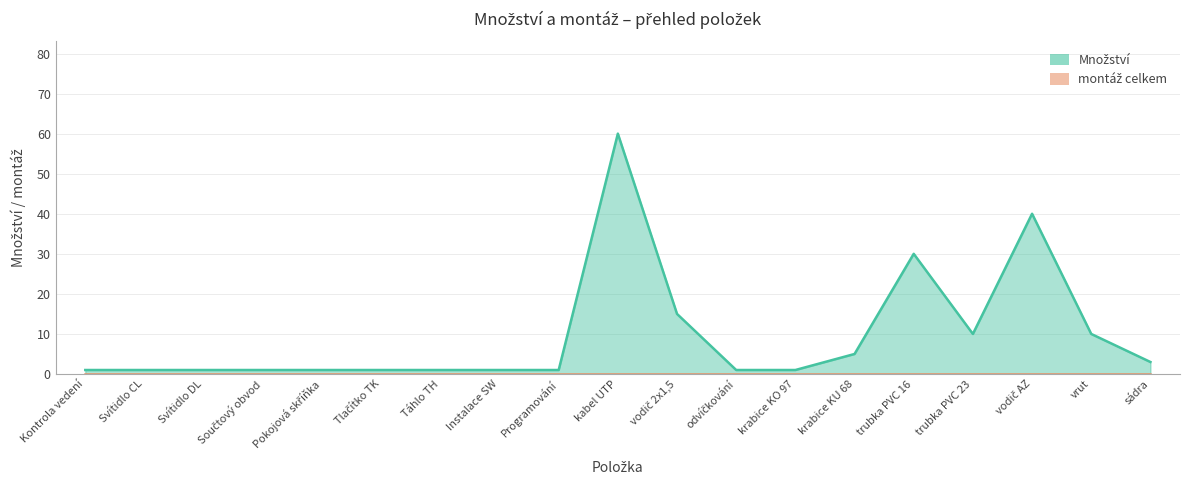

List the labels in order of value, largest first.

kabel UTP, vodič AZ, trubka PVC 16, vodič 2x1,5, trubka PVC 23, vrut, krabice KU 68, sádra, Kontrola vedení, Svítidlo CL, Svítidlo DL, Součtový obvod, Pokojová skříňka, Tlačítko TK, Táhlo TH, Instalace SW, Programování, odvíčkování, krabice KO 97